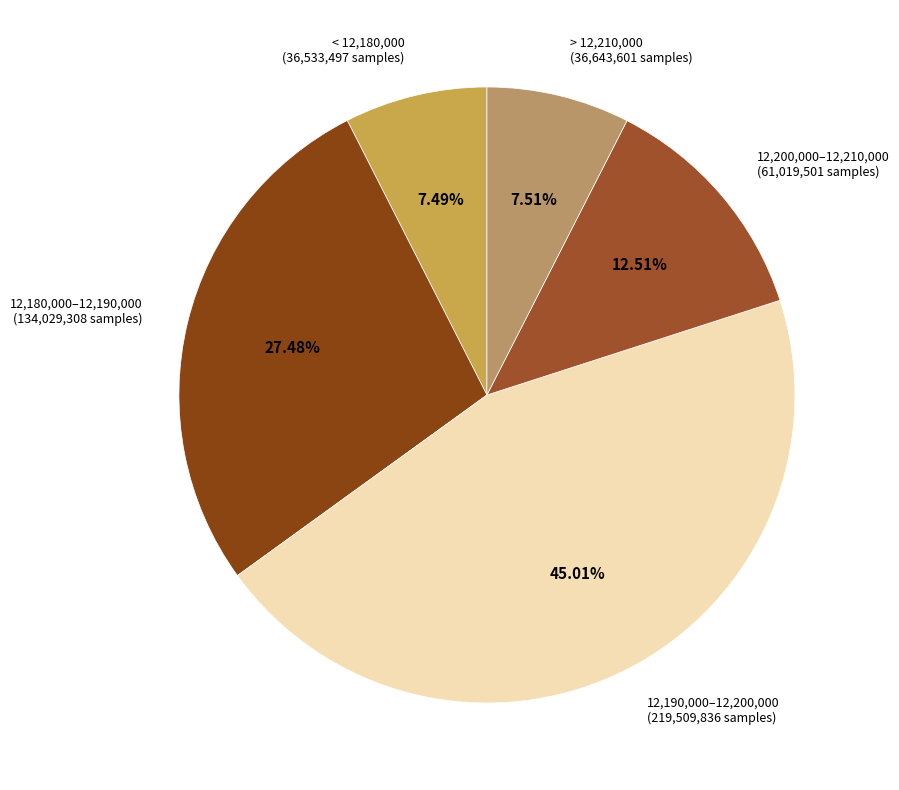

Count the number of slices in the pie.

5